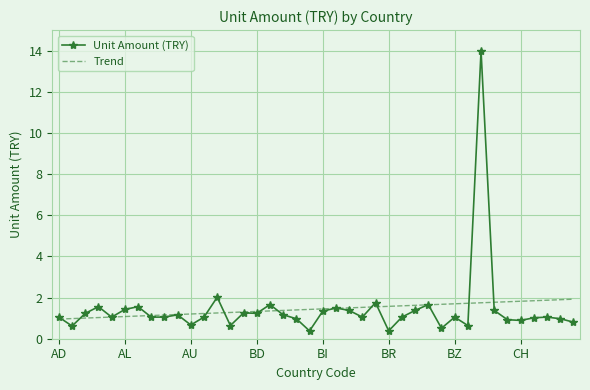

What is the smallest value displayed?

0.4